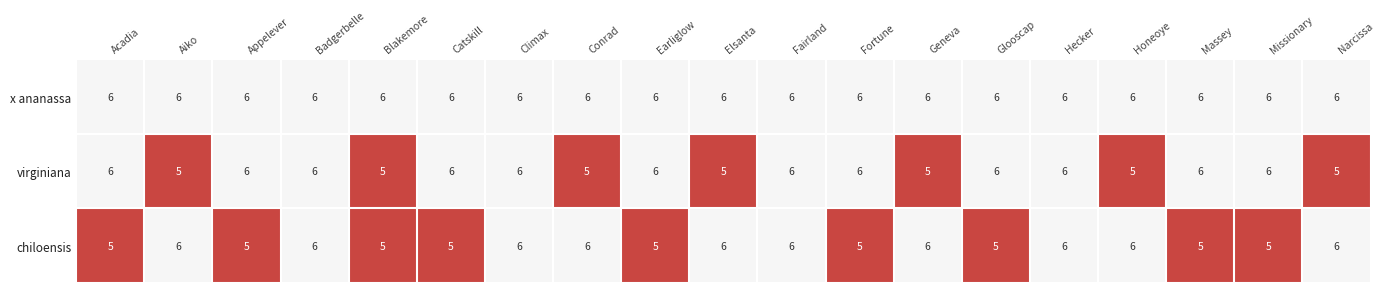

Rank the series by their average value, from lowest to highest.

chiloensis, virginiana, x ananassa